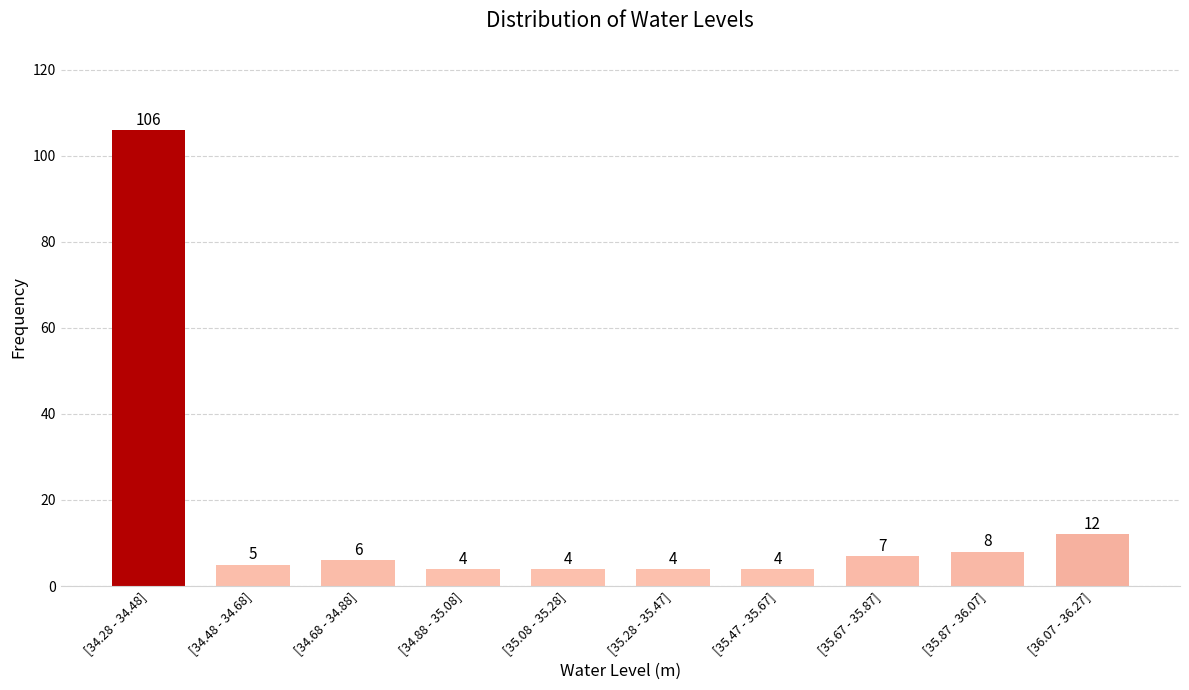

Reading left to right, list all the values displayed in this chart.

106	5	6	4	4	4	4	7	8	12